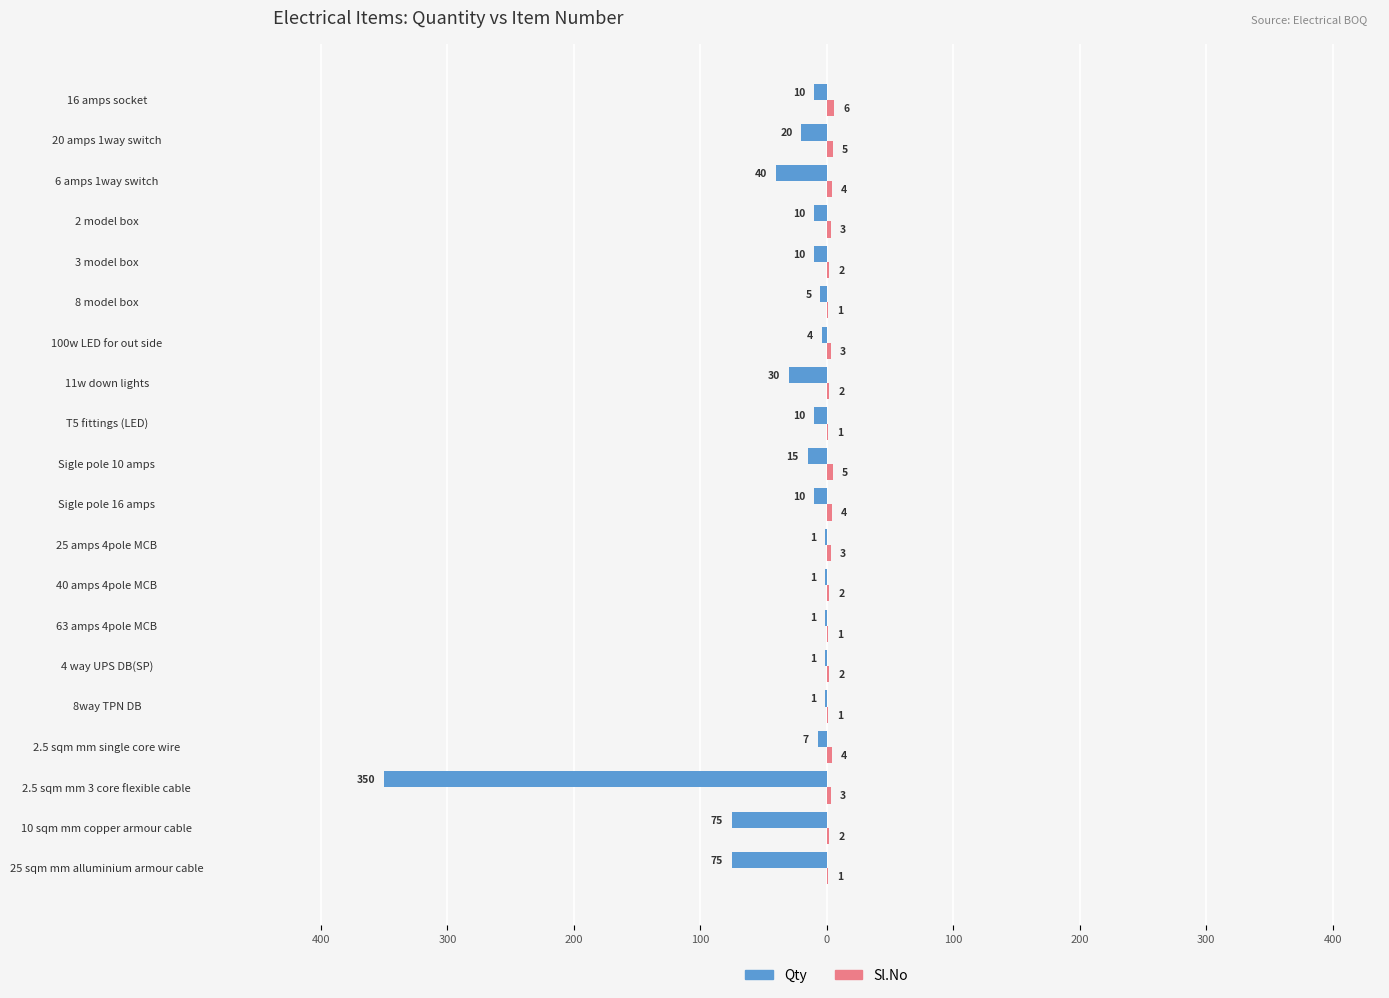

Reading left to right, transcribe all the data shown in this chart.

Qty: -75	-75	-350	-7	-1	-1	-1	-1	-1	-10	-15	-10	-30	-4	-5	-10	-10	-40	-20	-10
Sl.No: 1	2	3	4	1	2	1	2	3	4	5	1	2	3	1	2	3	4	5	6